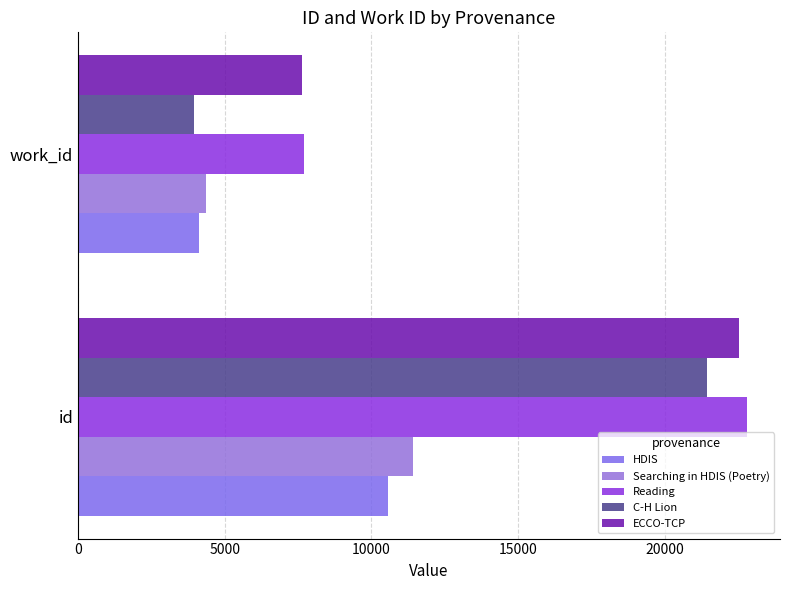

What are all the series names shown in the legend?

HDIS, Searching in HDIS (Poetry), Reading, C-H Lion, ECCO-TCP